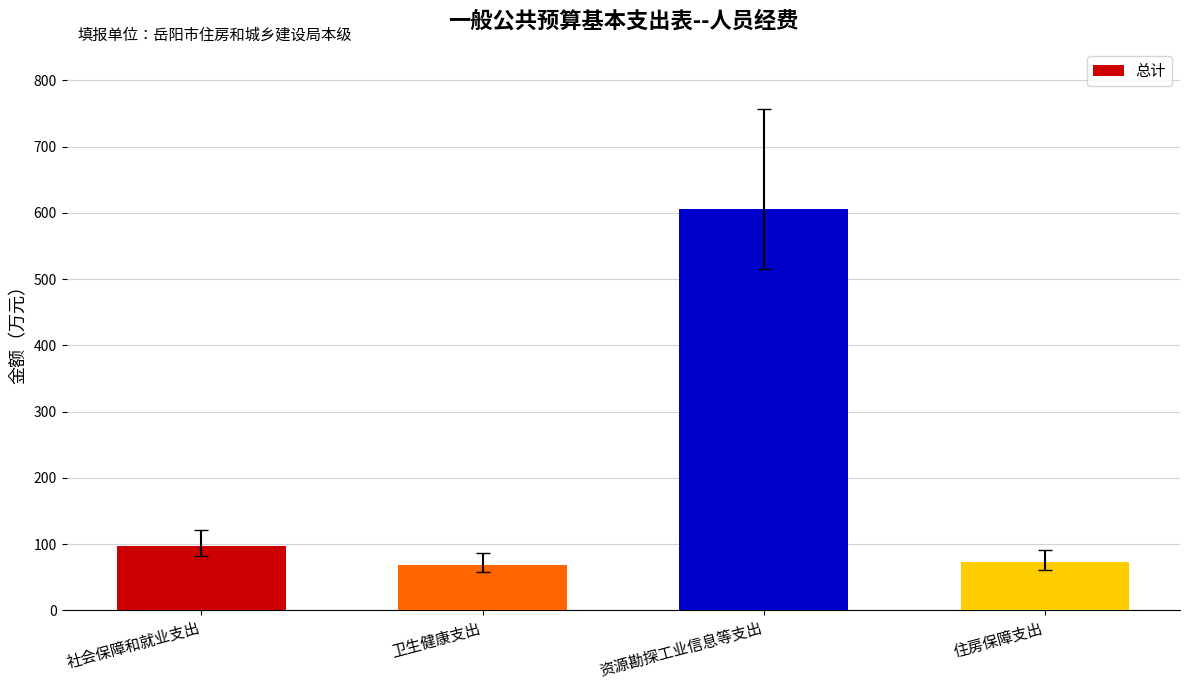

What is the value of the 3rd bar from the left?

605.4